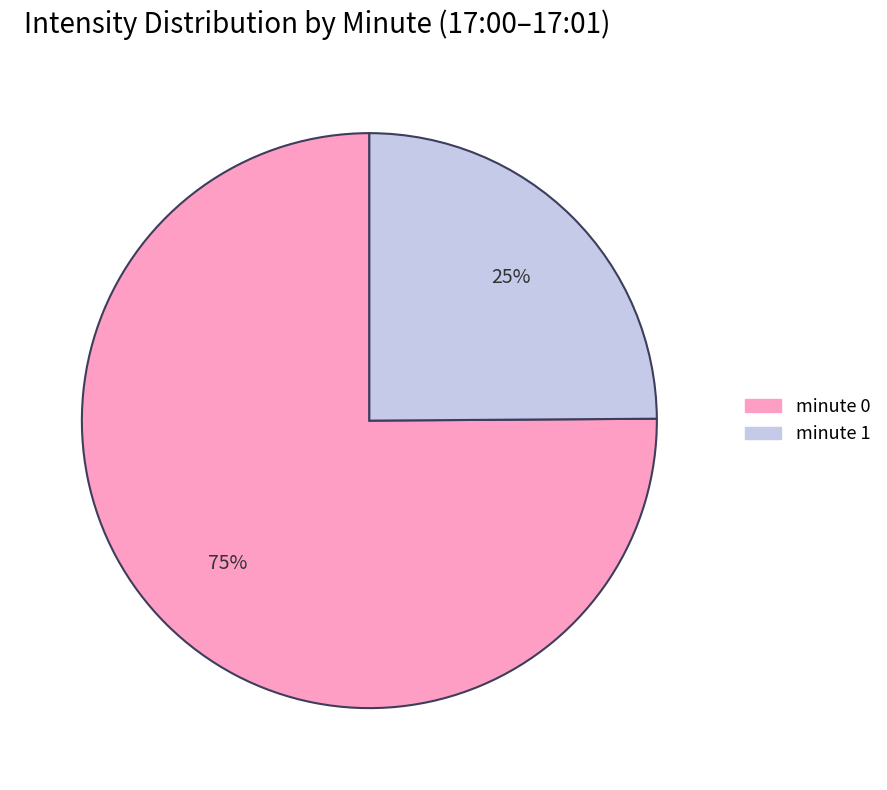

To the nearest percent, what is the average slice percentage?

50%